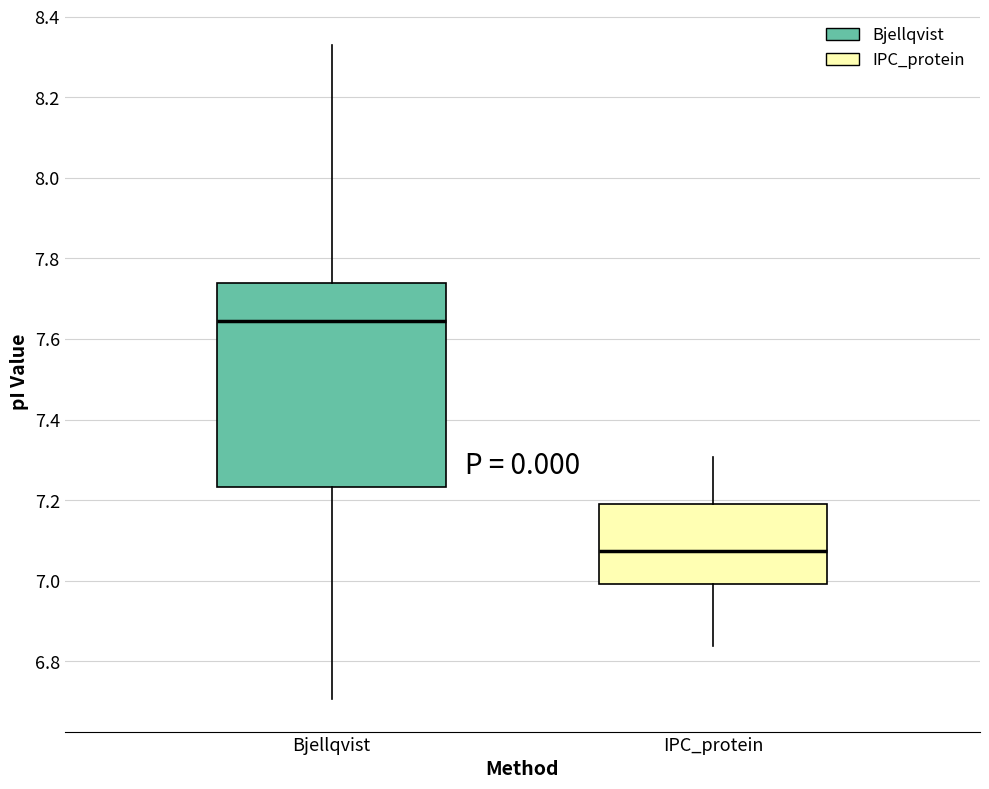

Which box is the tallest, from its lower edge to its upper edge?

Bjellqvist